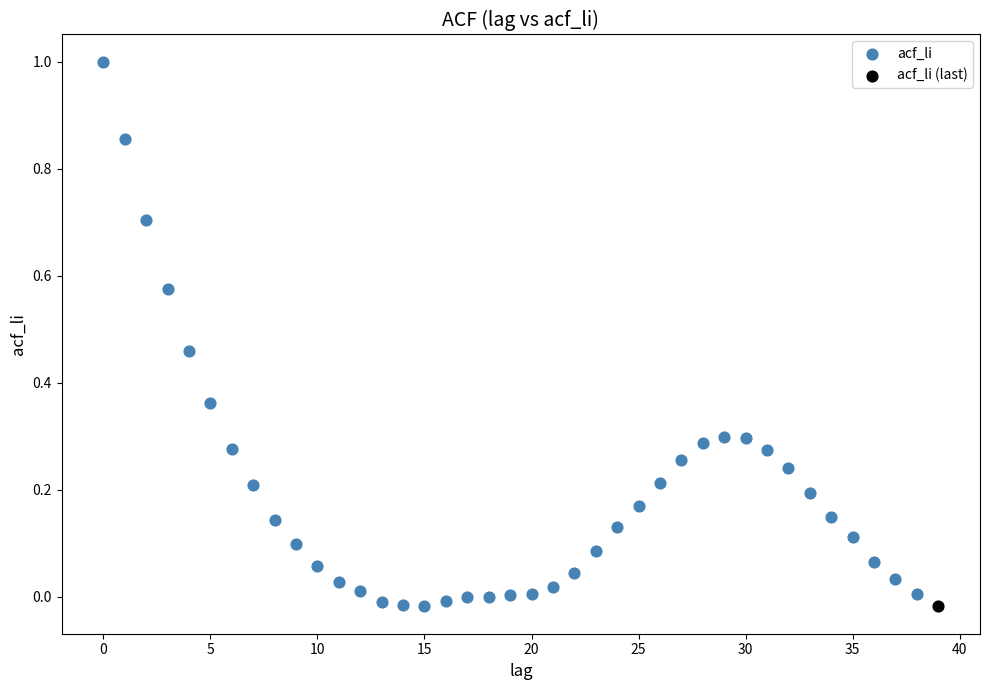

What are all the series names shown in the legend?

acf_li, acf_li (last)